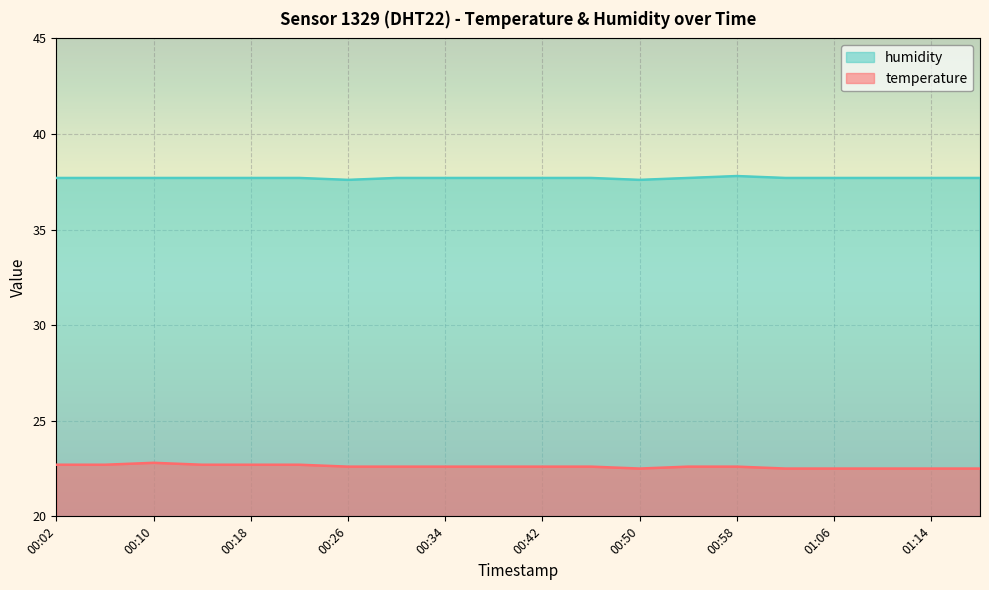

Which category has the highest value in the temperature series?

00:10